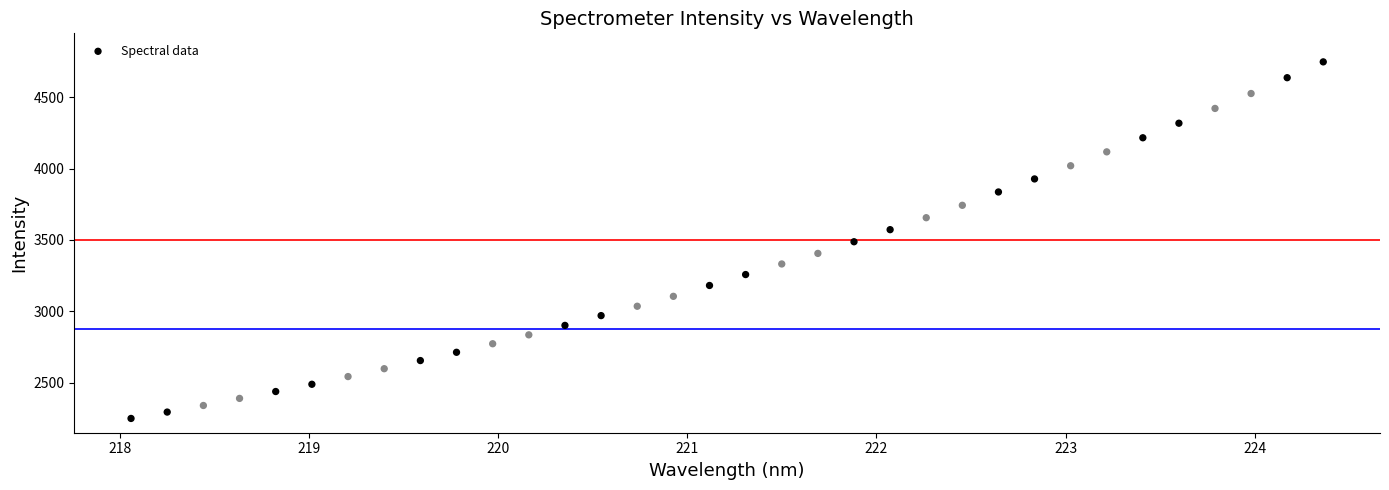

What is the range of X values (max minus min)?

6.3